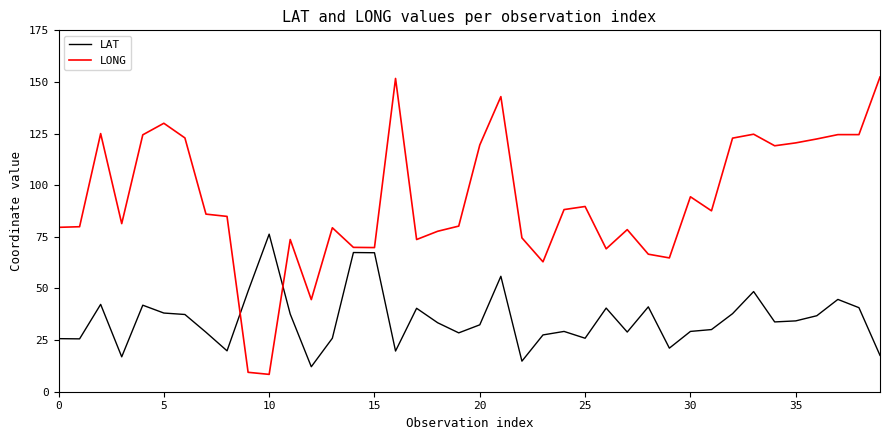

Which series has the largest total across all categories?

LONG